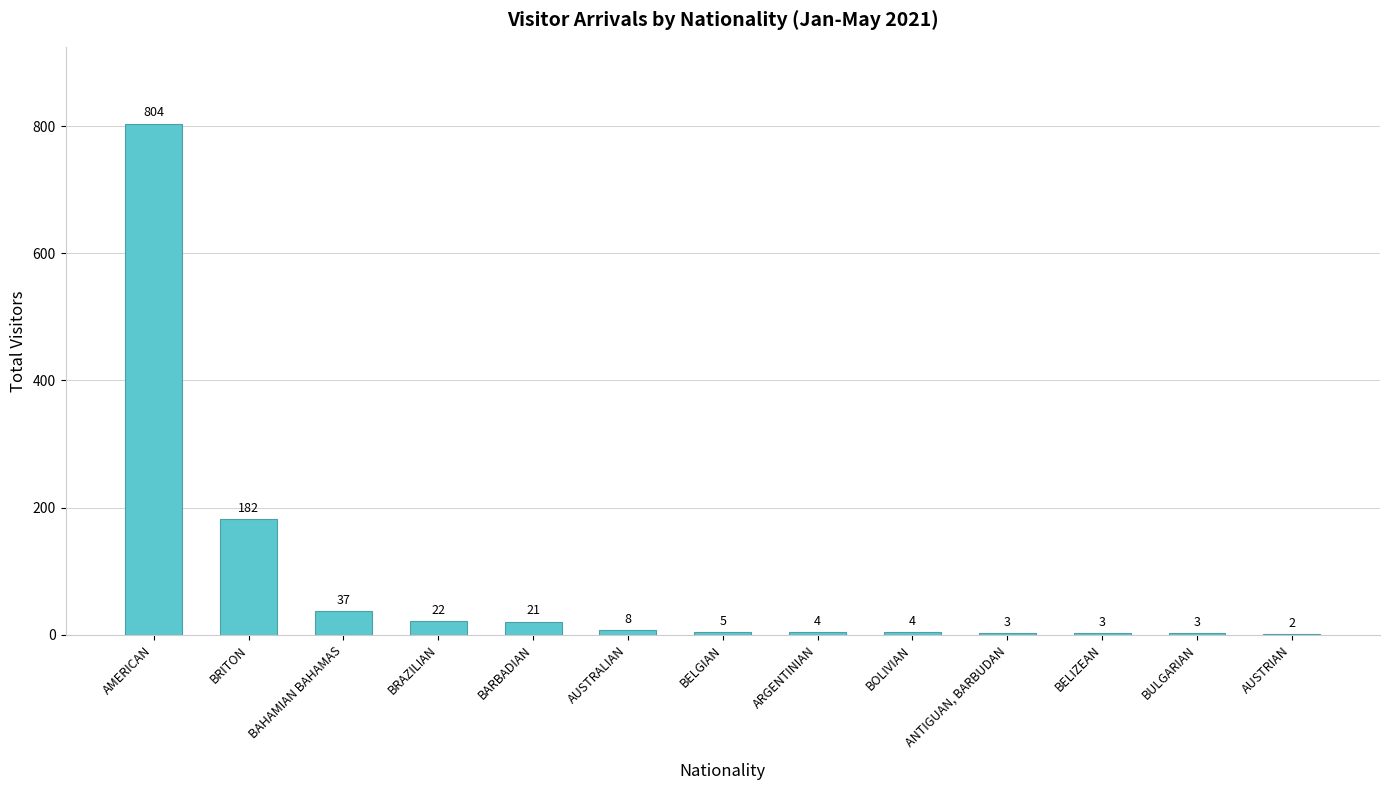

Between ARGENTINIAN and BULGARIAN, which is larger?

ARGENTINIAN